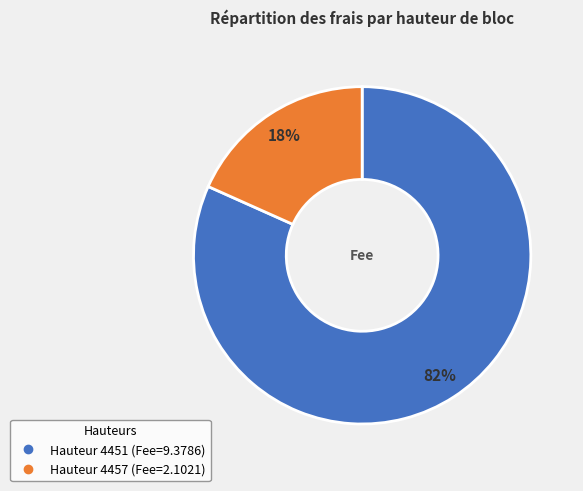

To the nearest percent, what is the average slice percentage?

50%